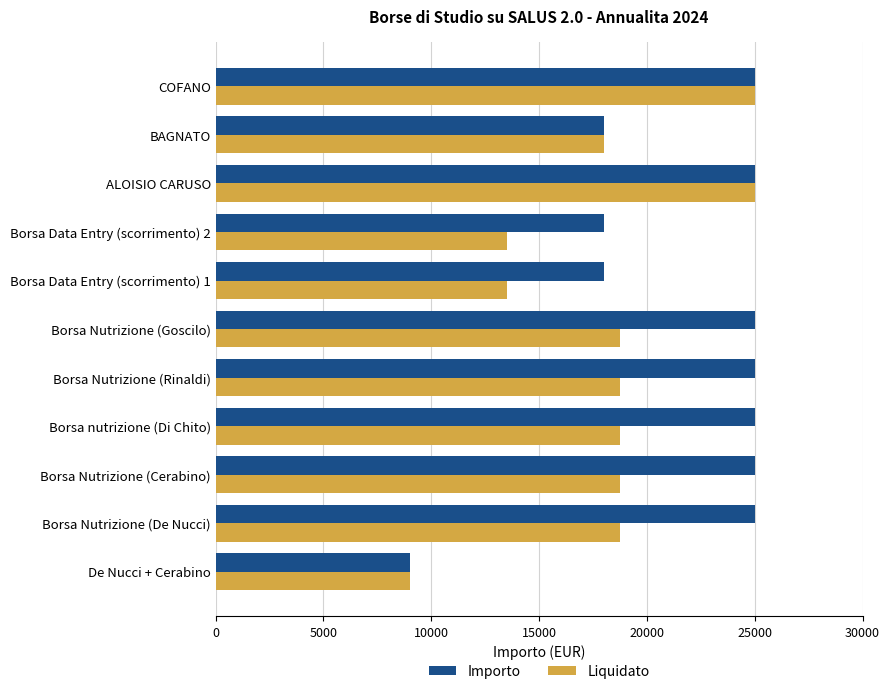

Between Borsa Nutrizione (Rinaldi) and ALOISIO CARUSO, which series saw the biggest shift?

Liquidato